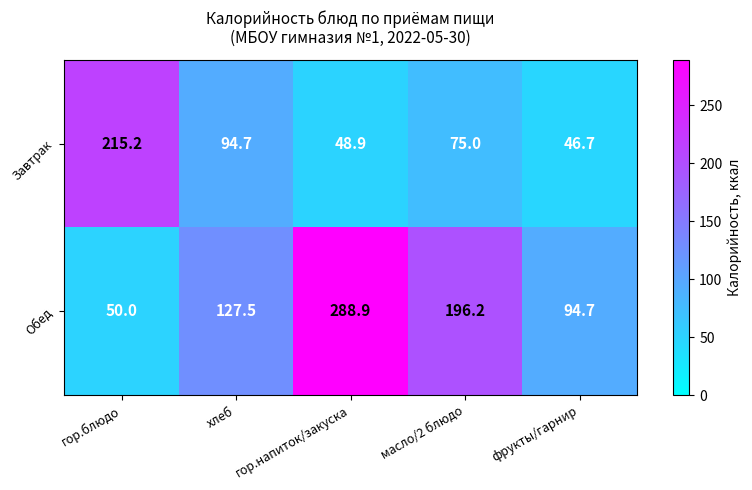

Count the number of categories in the chart.

5